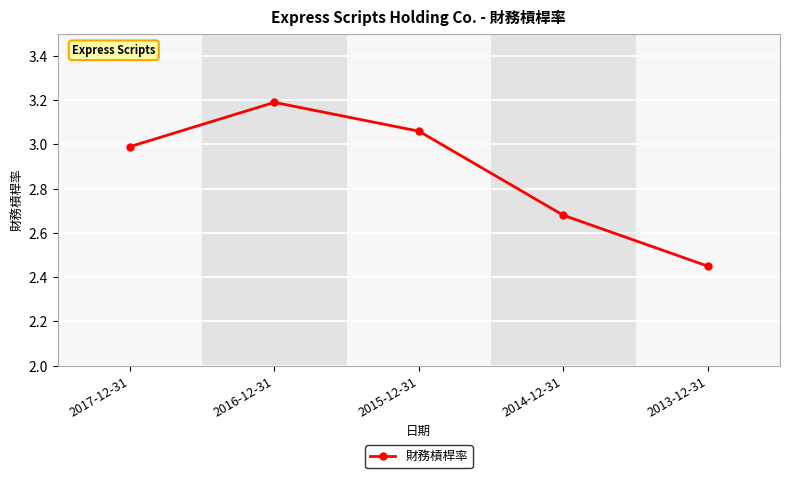

Between 2016-12-31 and 2014-12-31, which is larger?

2016-12-31